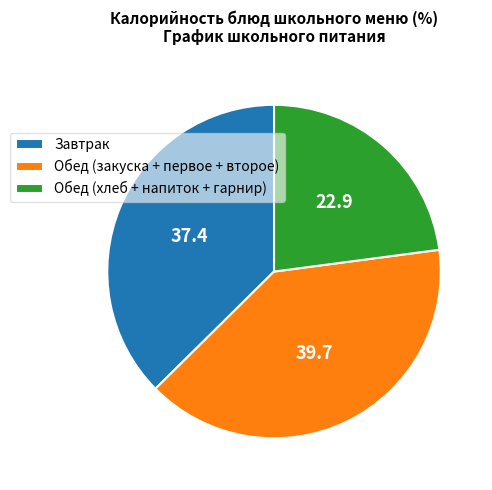

Which category has the biggest portion of the pie?

Обед (закуска + первое + второе)